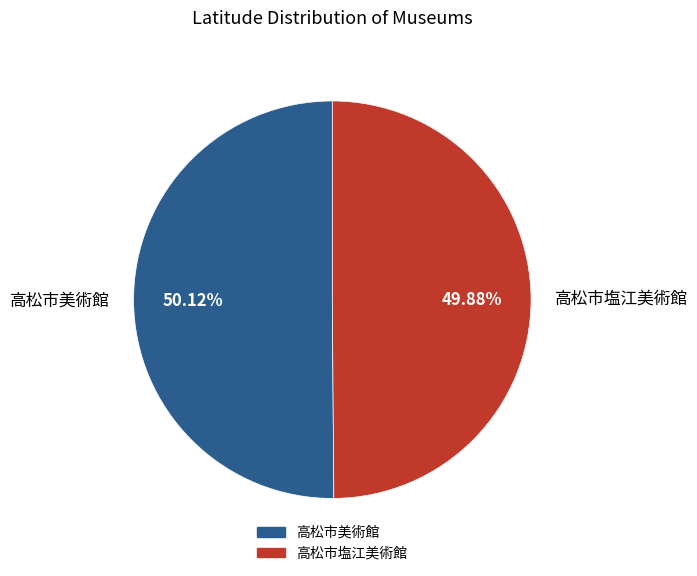

What percentage do 高松市塩江美術館 and 高松市美術館 together represent?

100.0%